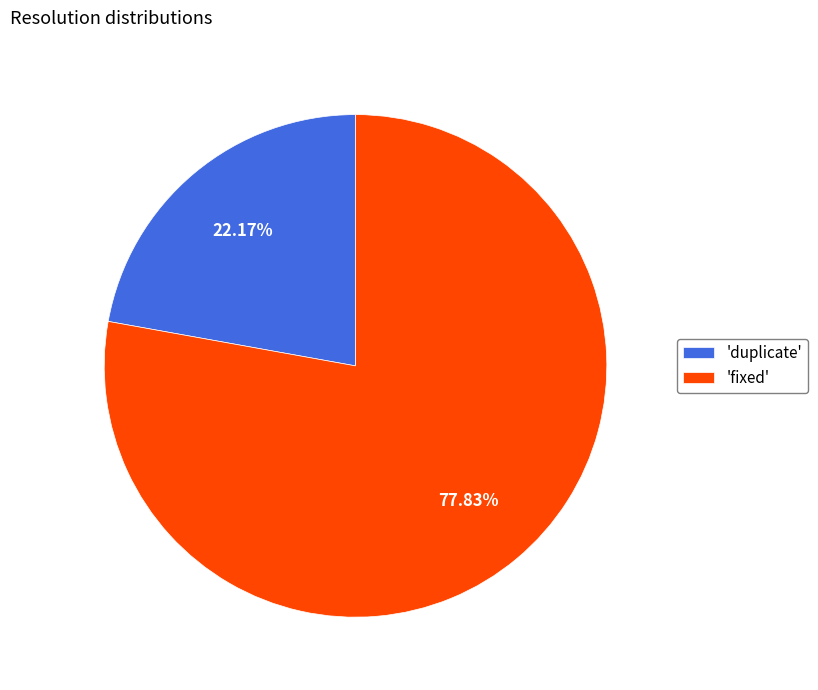

Does 'fixed' account for over 50% of the chart?

Yes